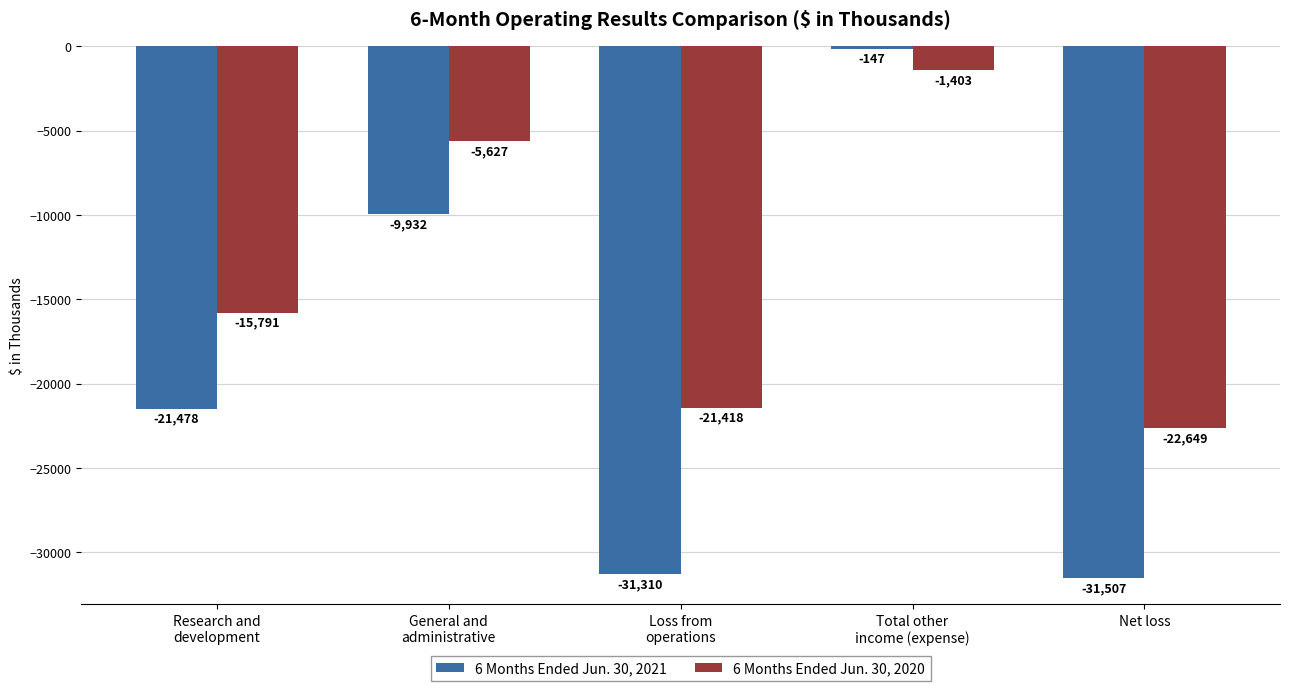

Rank the series at Research and
development from highest to lowest value.

6 Months Ended Jun. 30, 2020, 6 Months Ended Jun. 30, 2021